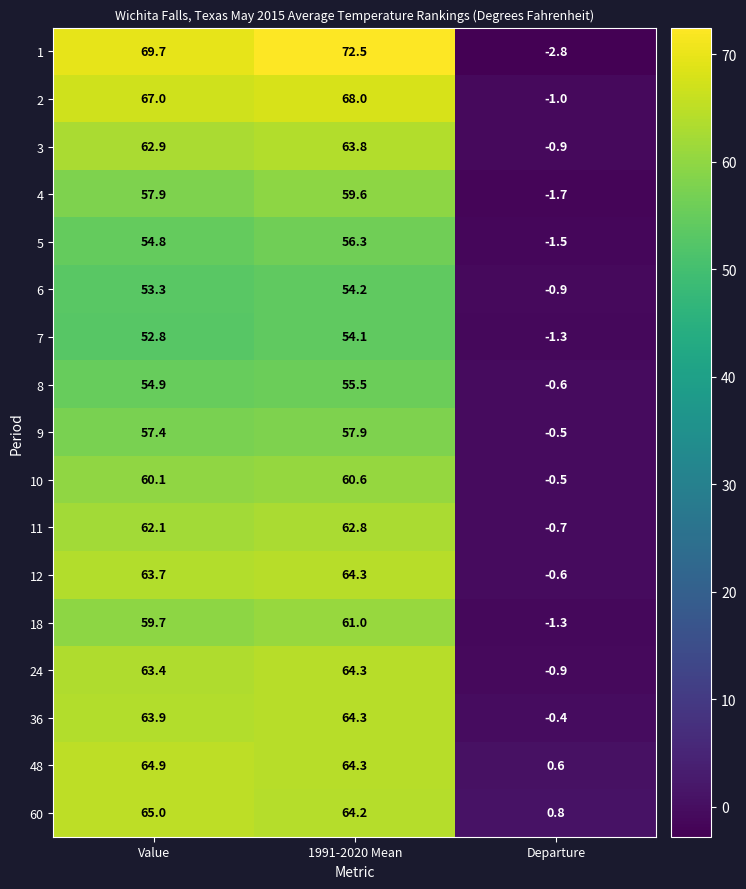

Where does the 10 series first go above 60?

Value